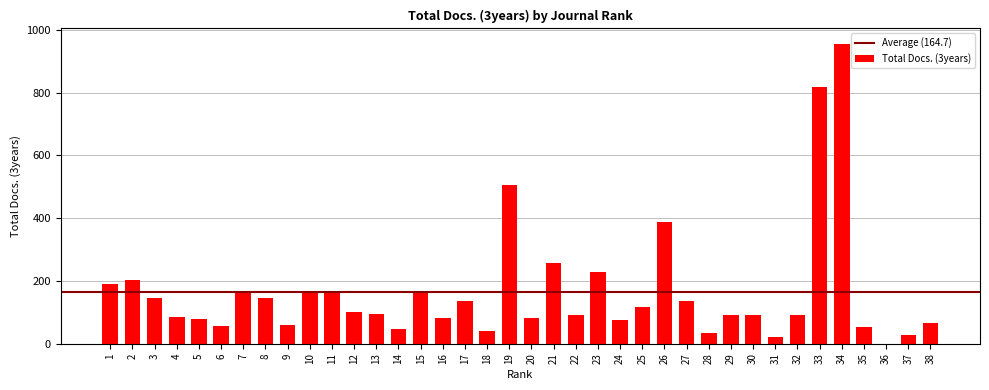

Is it true that the value at 23 is 230?

True